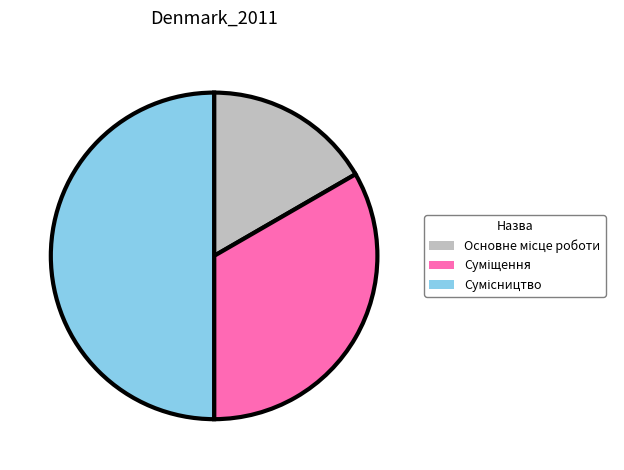

Do Суміщення and Сумісництво together represent more than half of the pie?

Yes